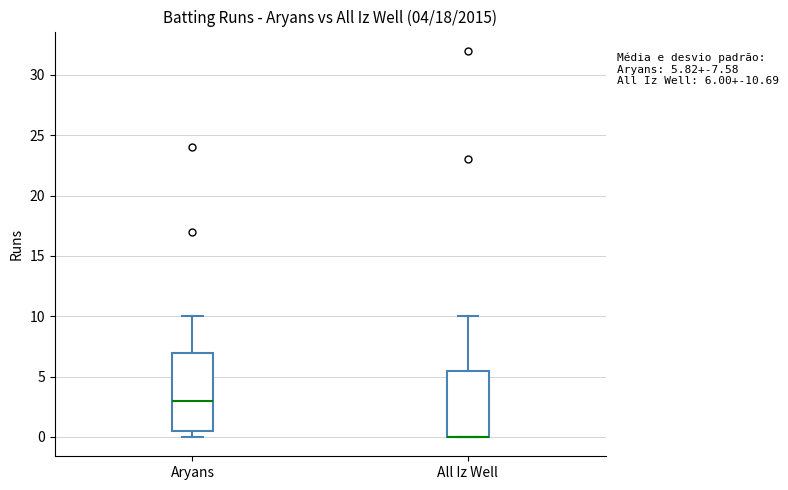

Which box is the tallest, from its lower edge to its upper edge?

Aryans